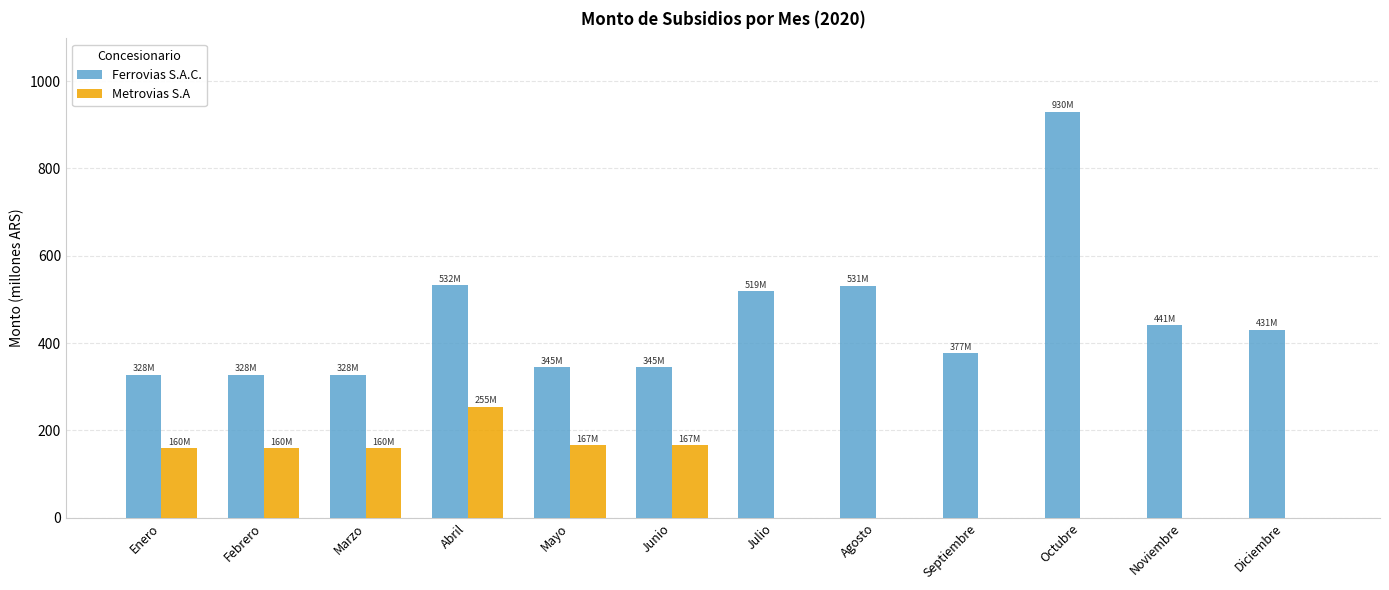

The value of Metrovias S.A at Octubre is 89.8. True or false?

False